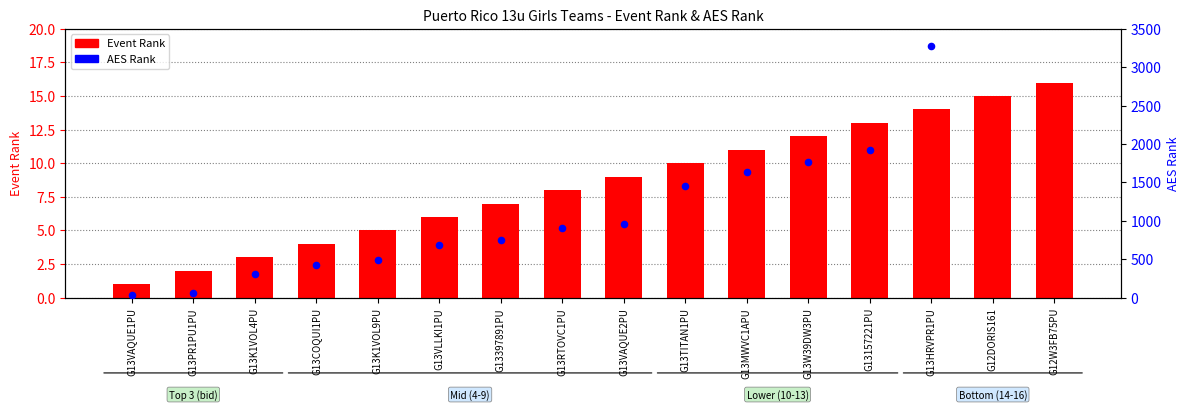

Is the value of Event Rank at G13PR1PU1PU greater than the value of AES Rank at G13PR1PU1PU?

No